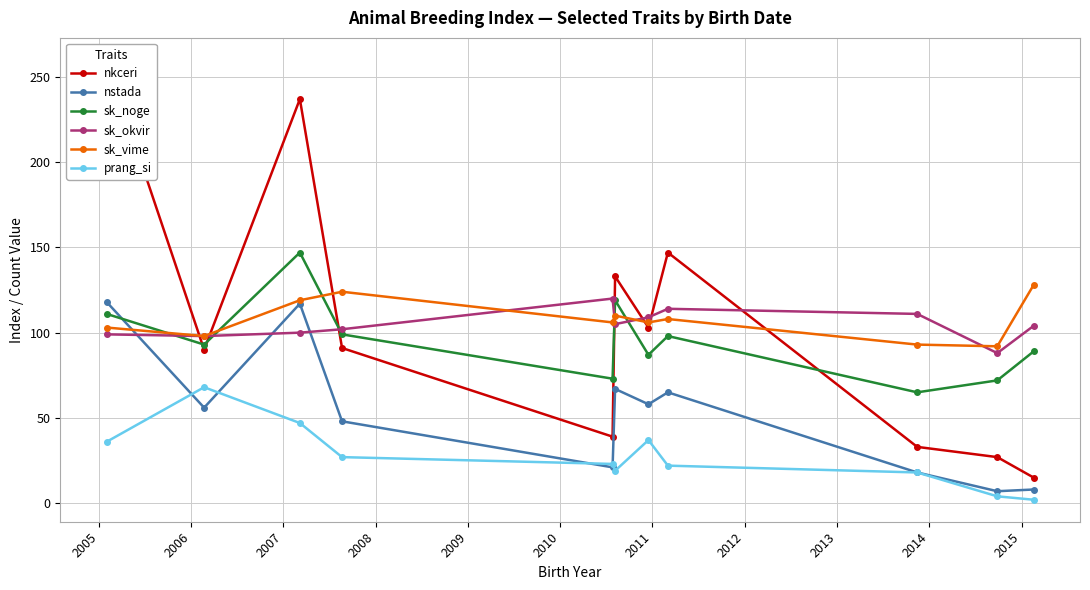

True or false: prang_si has more than 1 interior local peaks.

True